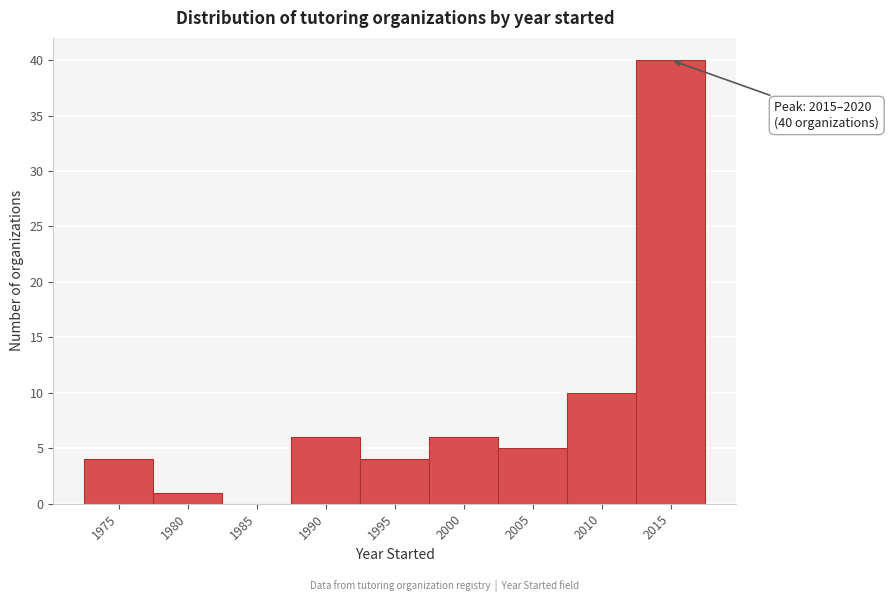

Reading left to right, transcribe all the data shown in this chart.

1975=4	1980=1	1985=0	1990=6	1995=4	2000=6	2005=5	2010=10	2015=40